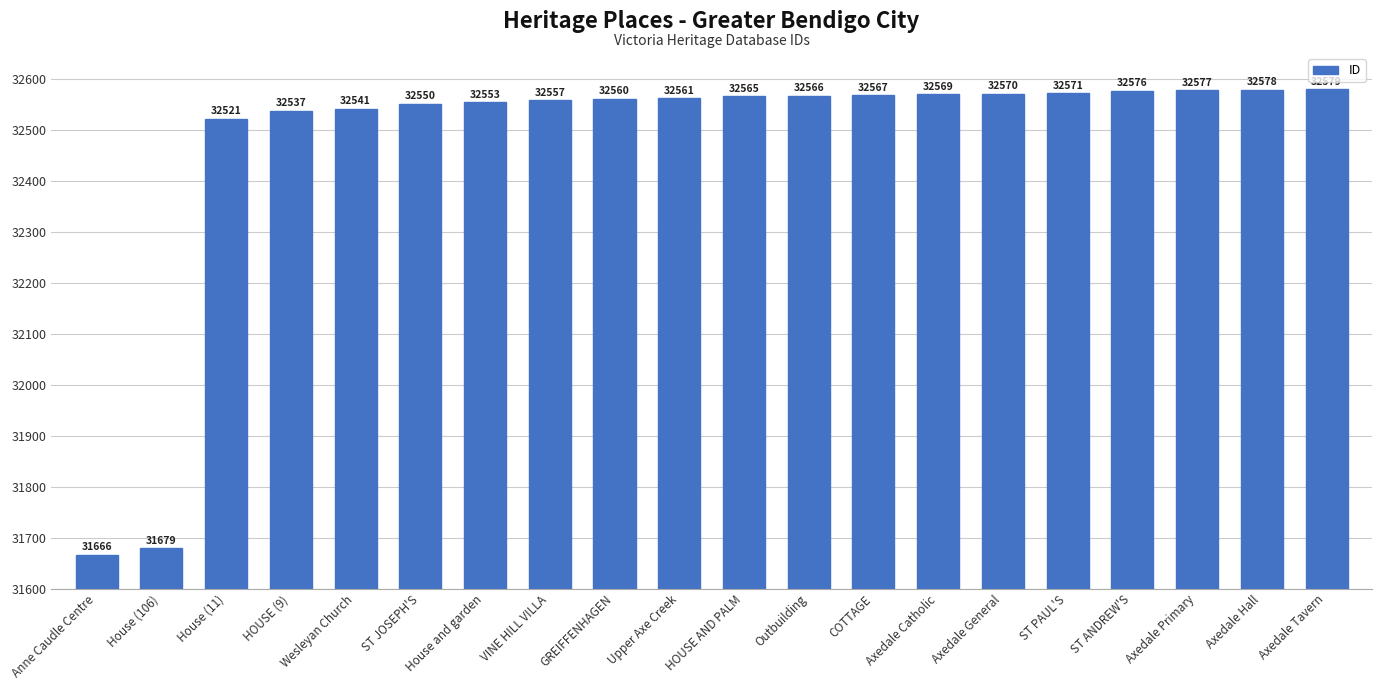

What is the change in value from Wesleyan Church to Axedale Tavern?

+38